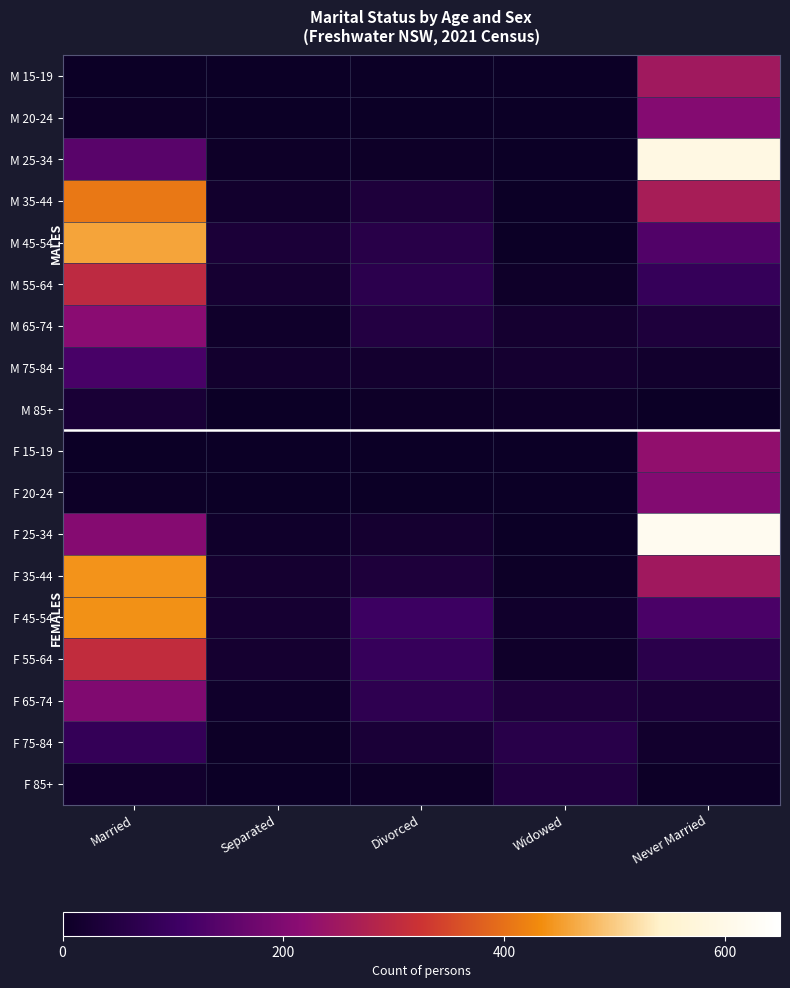

Rank the series at Never Married from lowest to highest value.

M 85+, F 85+, M 75-84, F 75-84, F 65-74, M 65-74, F 55-64, M 55-64, F 45-54, M 45-54, F 20-24, M 20-24, F 15-19, F 35-44, M 15-19, M 35-44, M 25-34, F 25-34